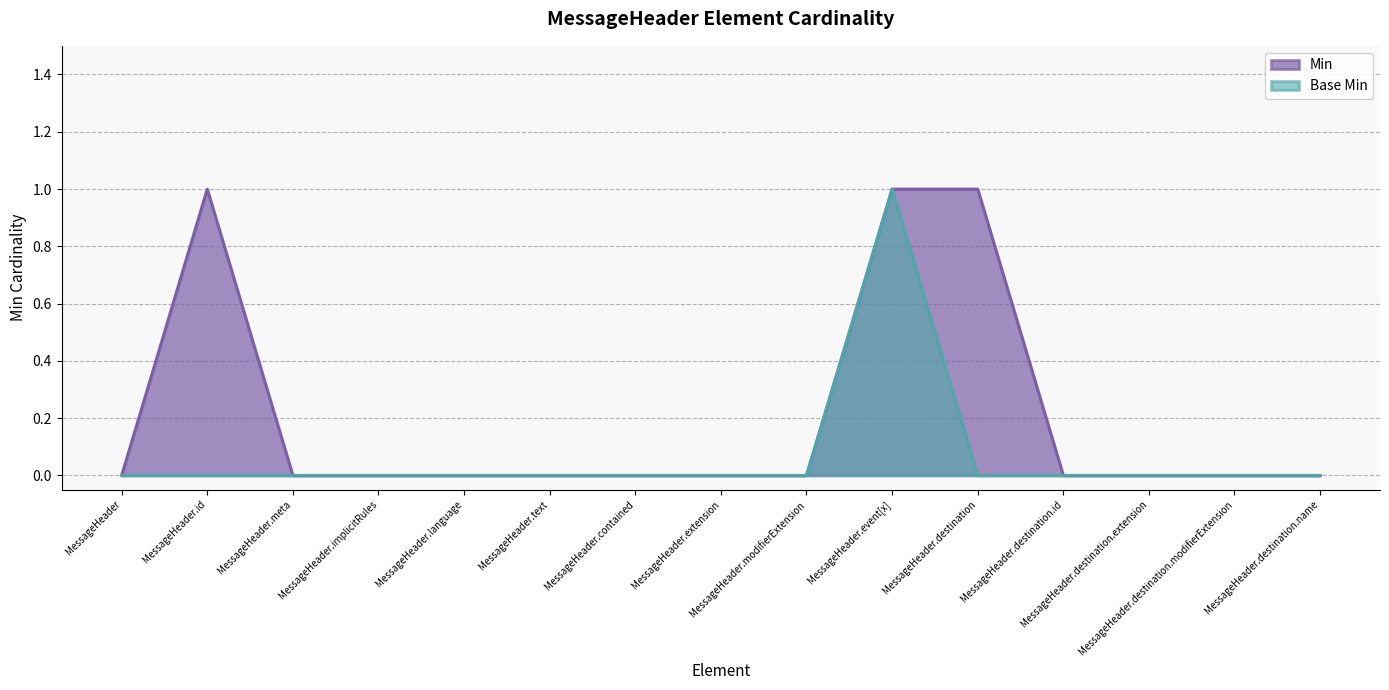

What value does the Base Min series have at MessageHeader.event[x]?

1